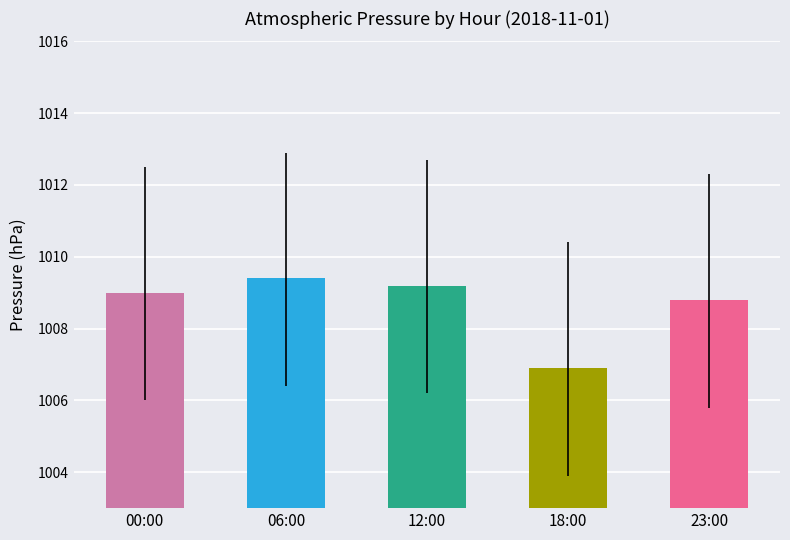

What is the label of the 3rd bar from the left?

12:00